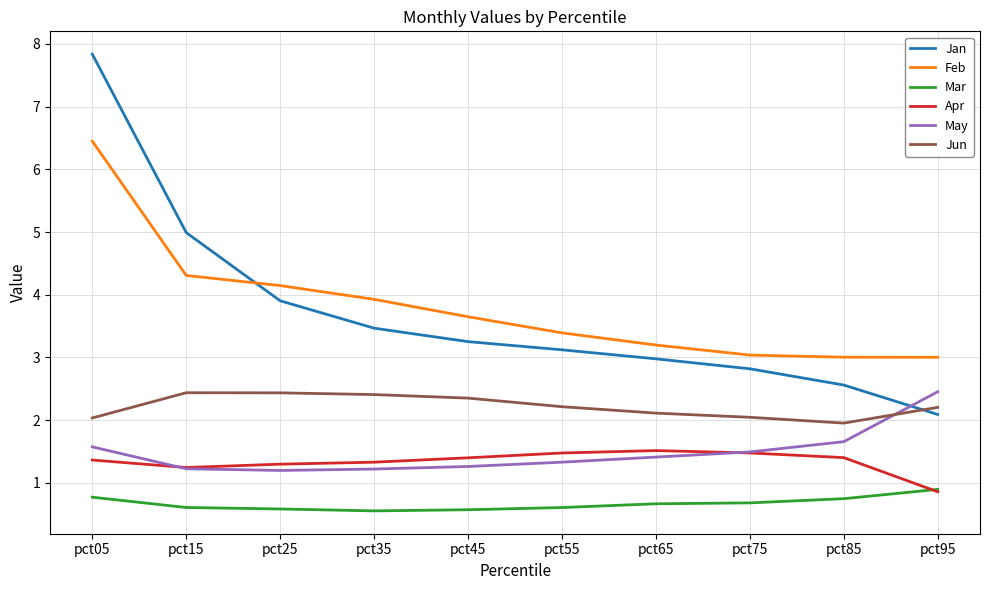

What is the difference between the Jun values at pct75 and pct45?

0.3